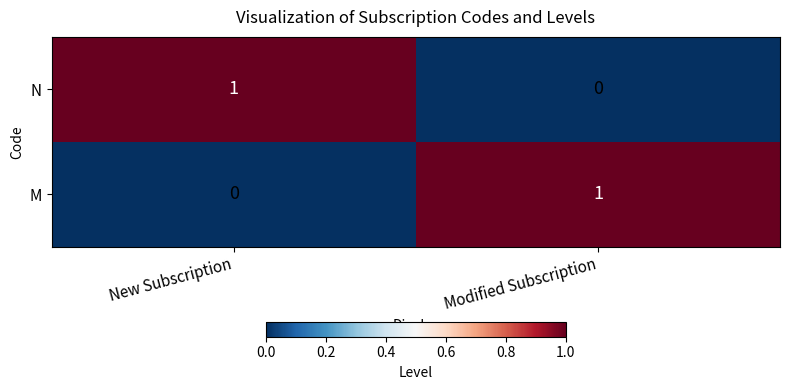

At which label is N closest to 0?

Modified Subscription